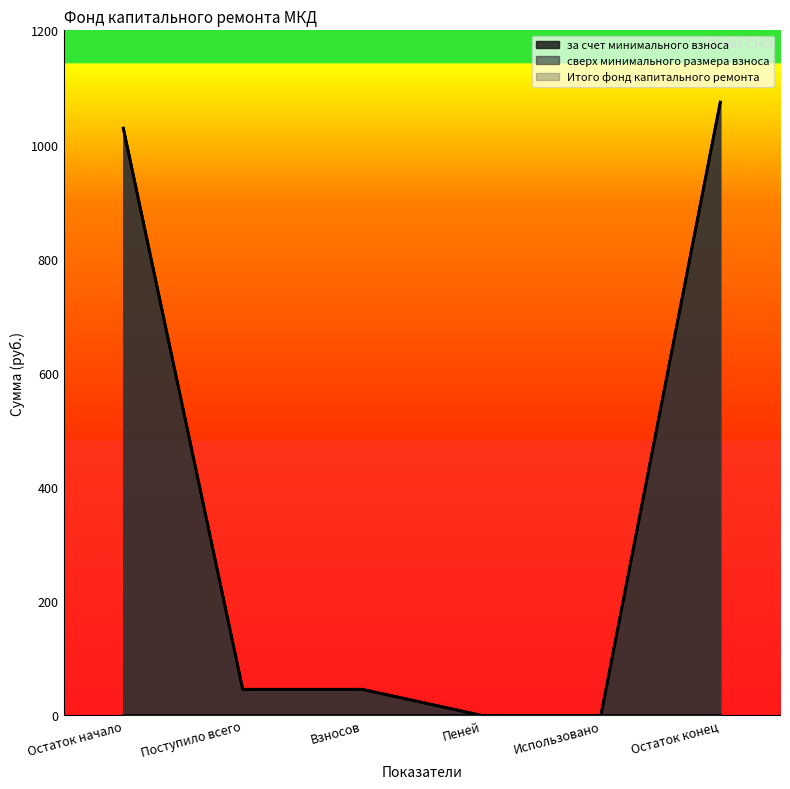

The value of за счет минимального взноса at Остаток начало is 588.9. True or false?

False